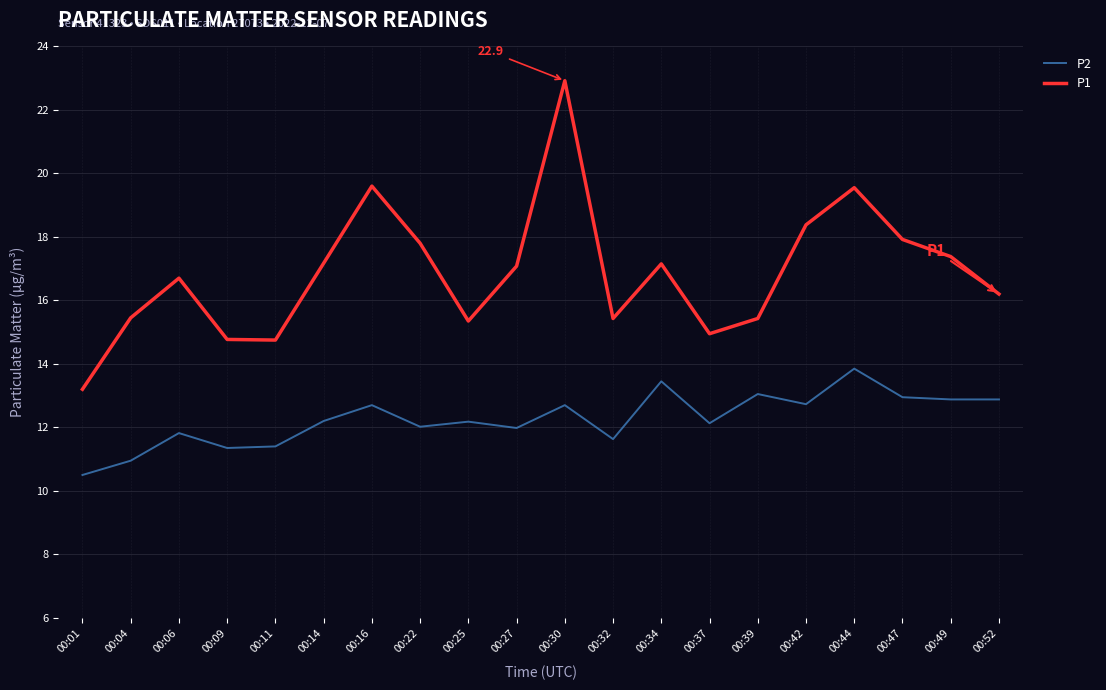

Between 00:04 and 00:39, which series saw the biggest shift?

P2